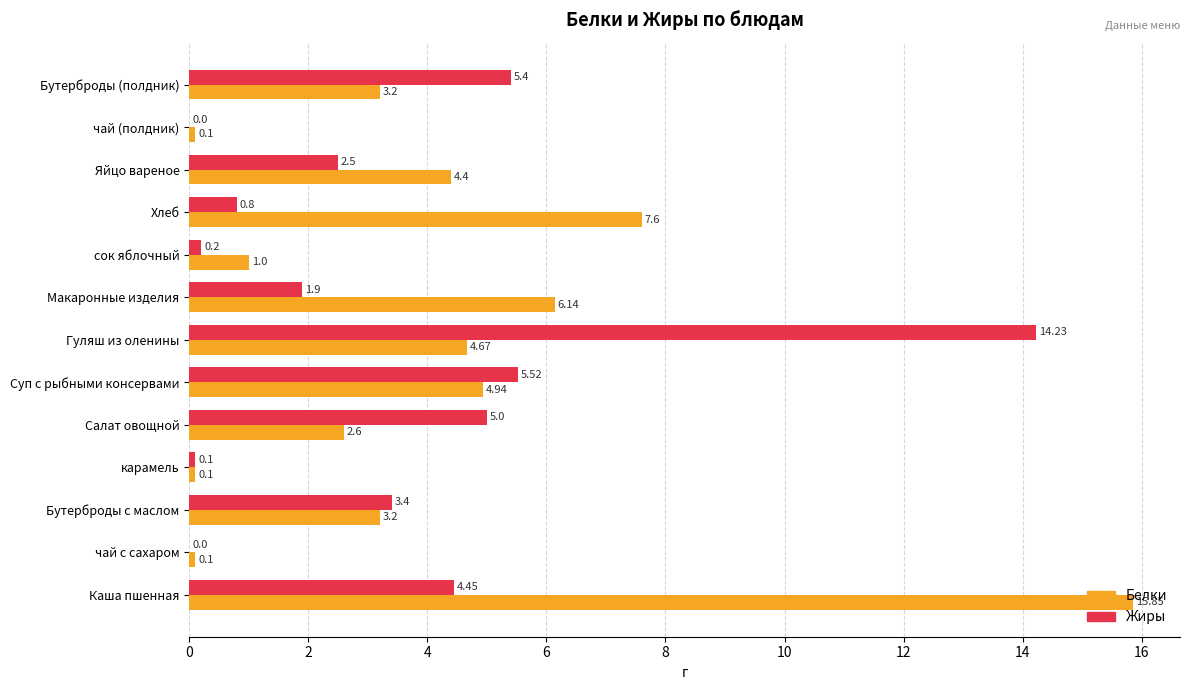

Which series has the largest total across all categories?

Белки